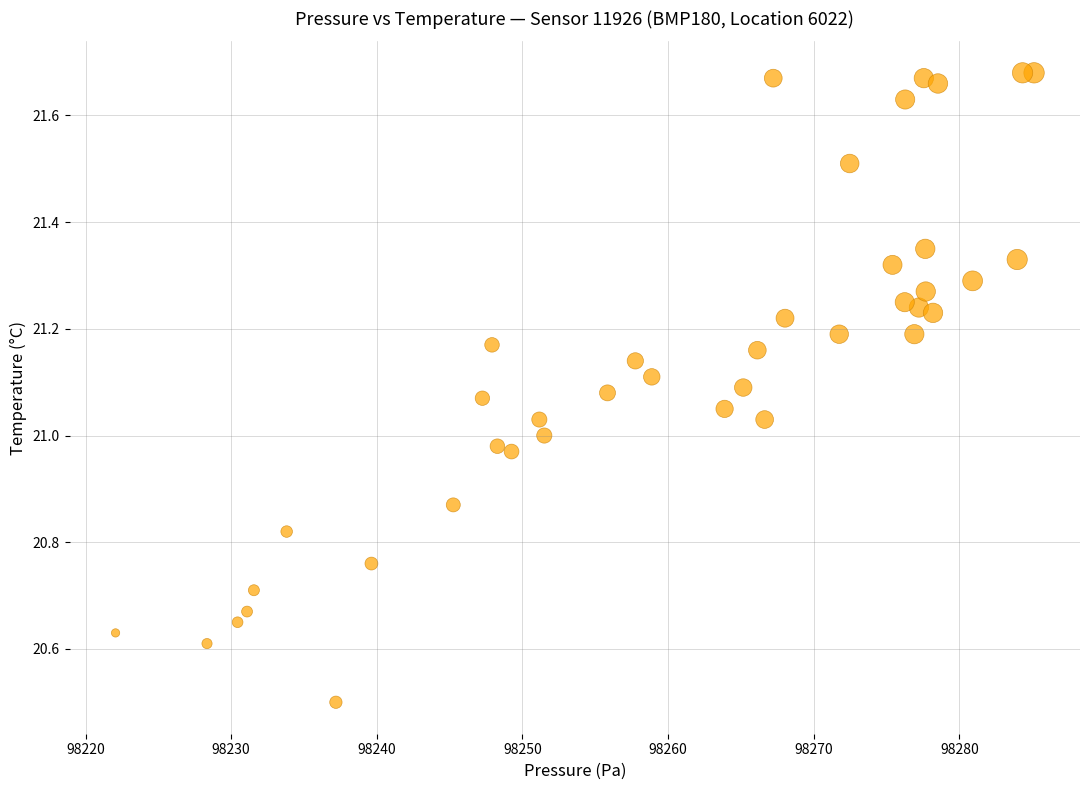

What is the range of X values (max minus min)?

63.1